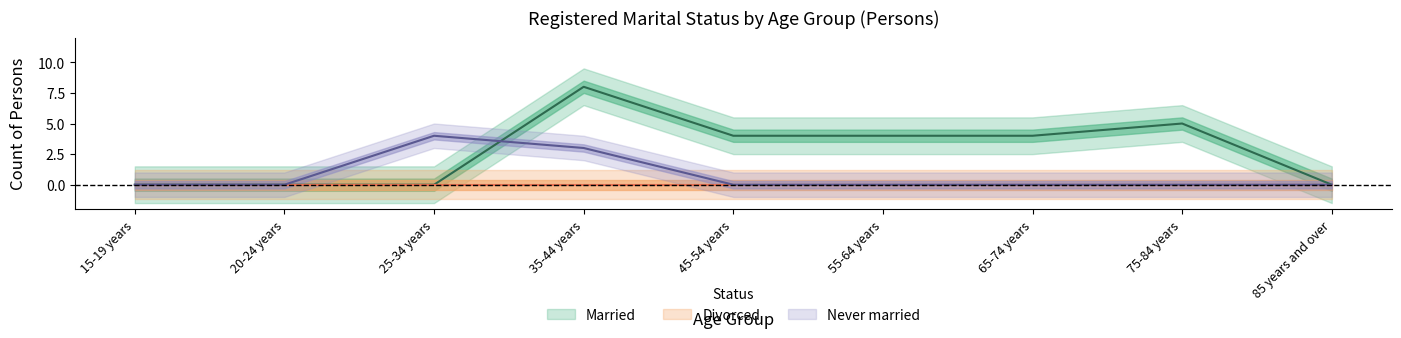

What is the difference between the highest and lowest values at 75-84 years?

5